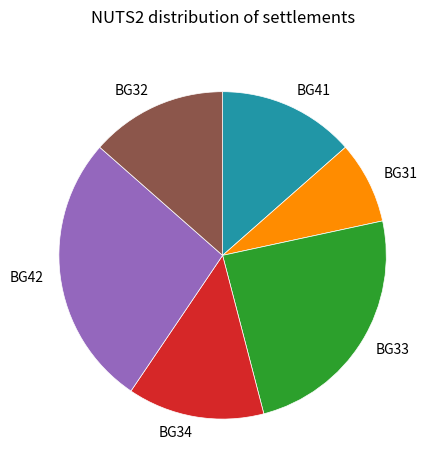

How many segments does this pie chart have?

6